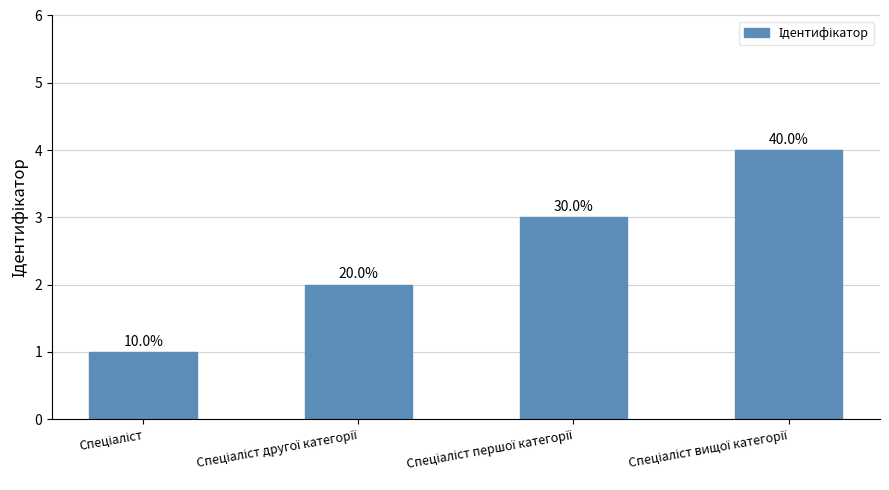

How many bars are there in total?

4